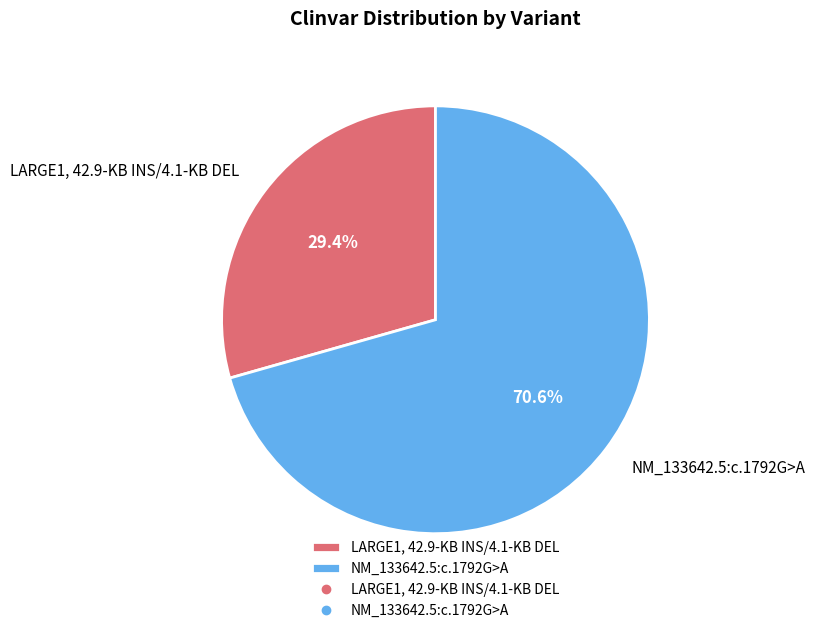

Count the number of slices in the pie.

2